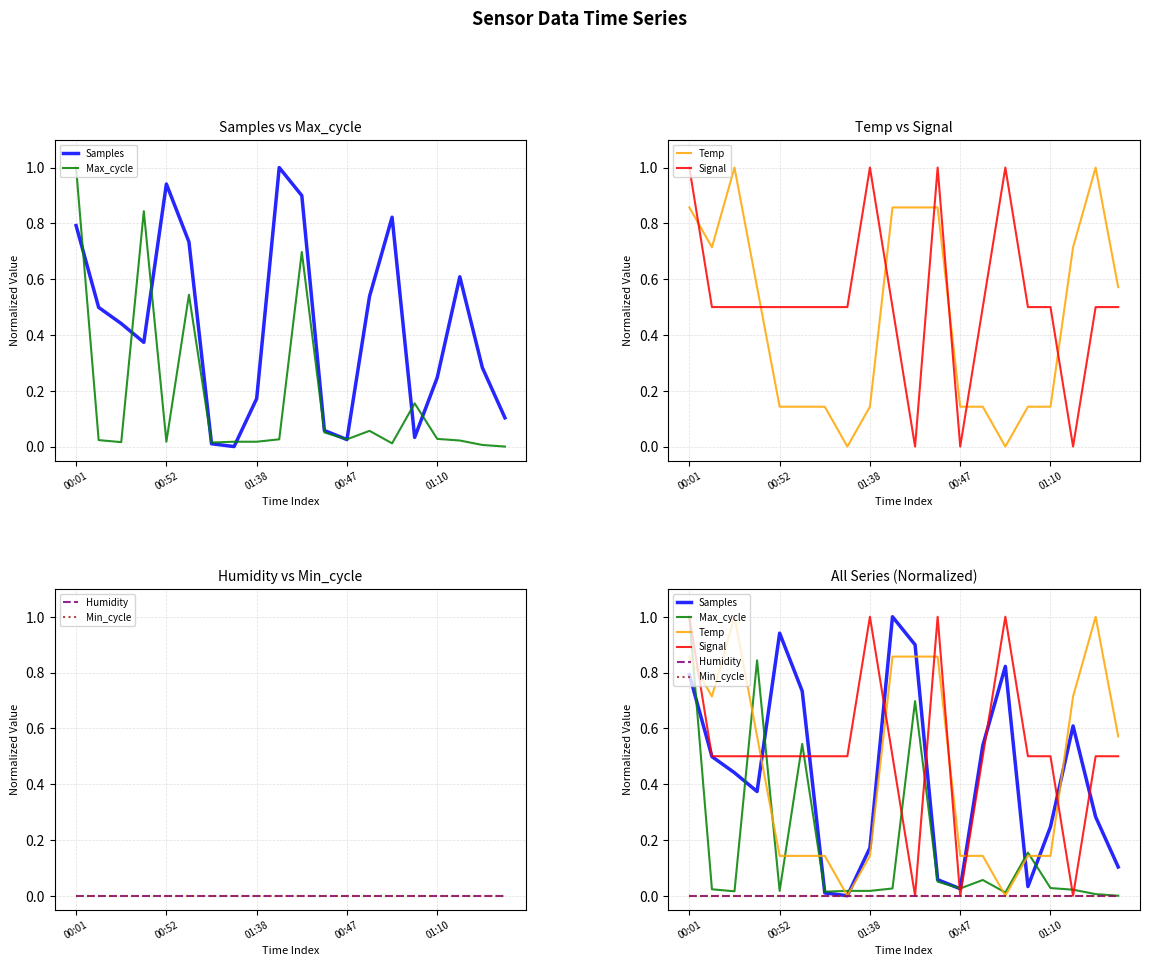

Is it true that Samples equals 0.3 at 17?

False